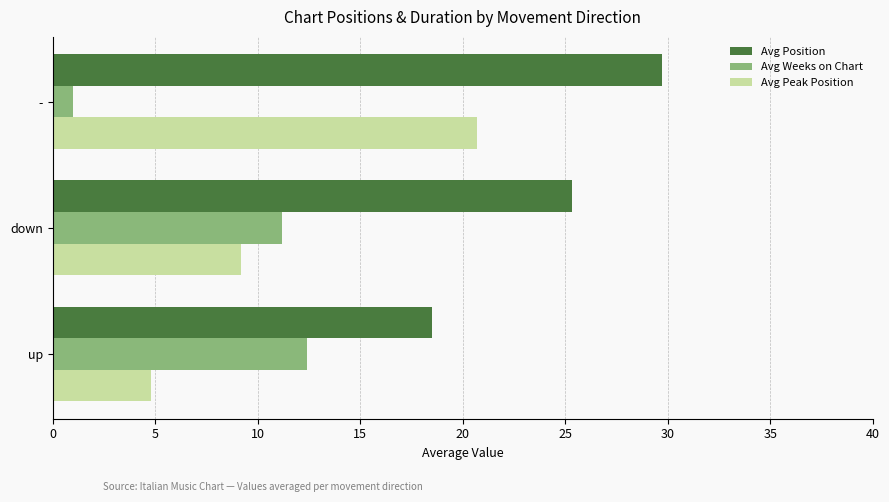

What is the smallest value displayed?

1.0